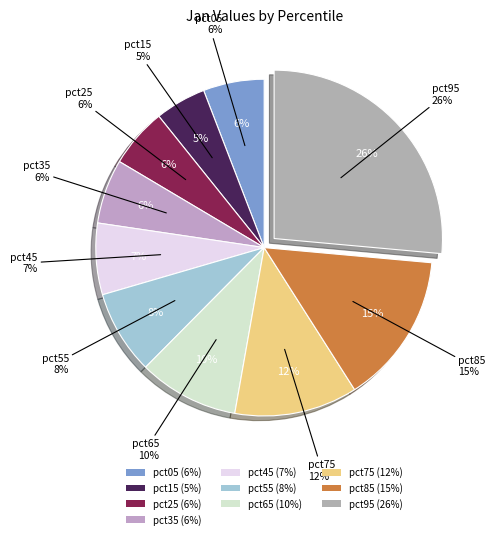

Rank the categories by value from highest to lowest.

pct95, pct85, pct75, pct65, pct55, pct45, pct35, pct05, pct25, pct15